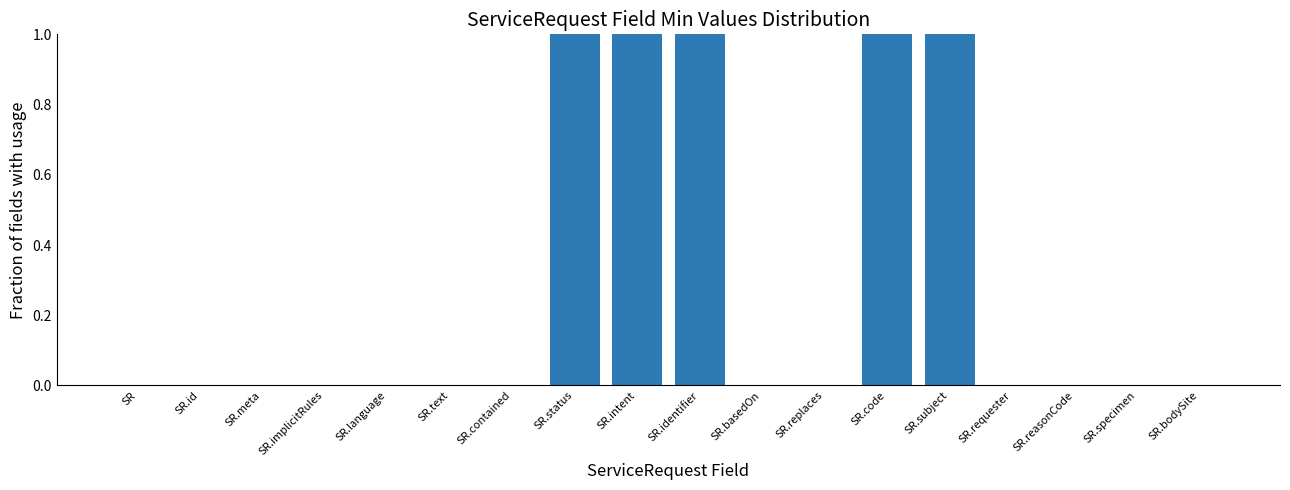

Is it true that the value at SR.id is 0?

True